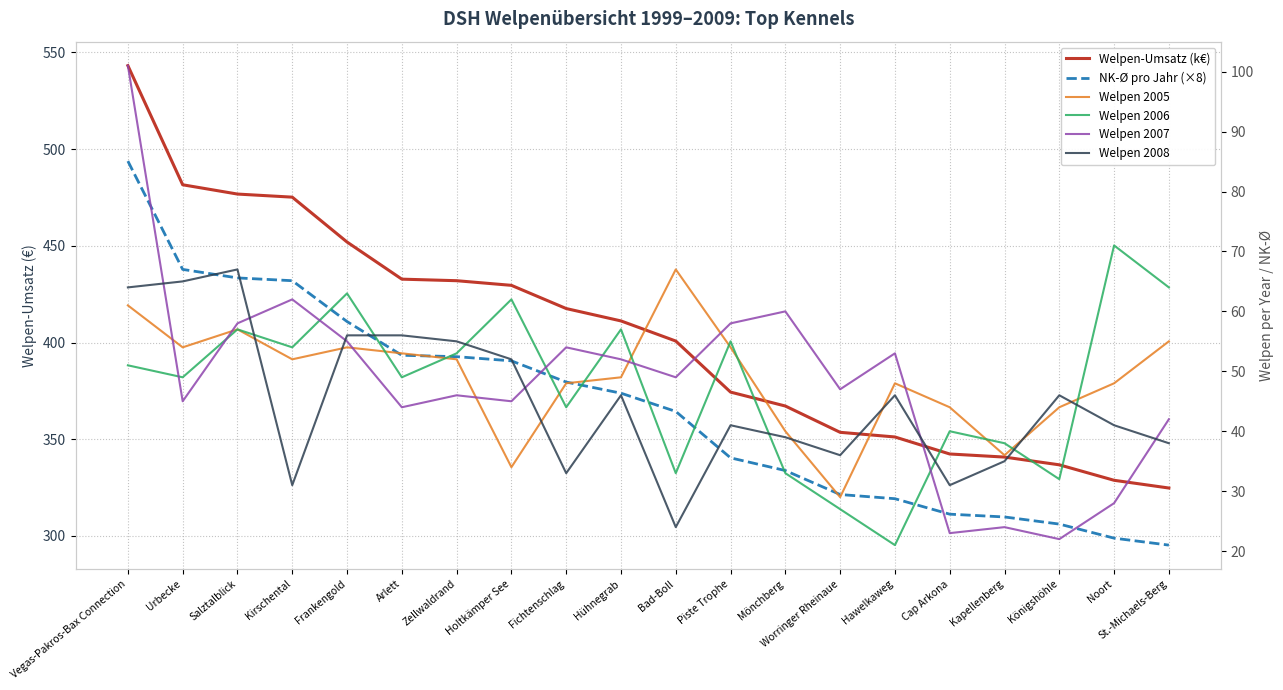

Rank the series at Piste Trophe from lowest to highest value.

Welpen 2008, Welpen 2005, Welpen 2006, Welpen 2007, NK-Ø pro Jahr (×8), Welpen-Umsatz (k€)